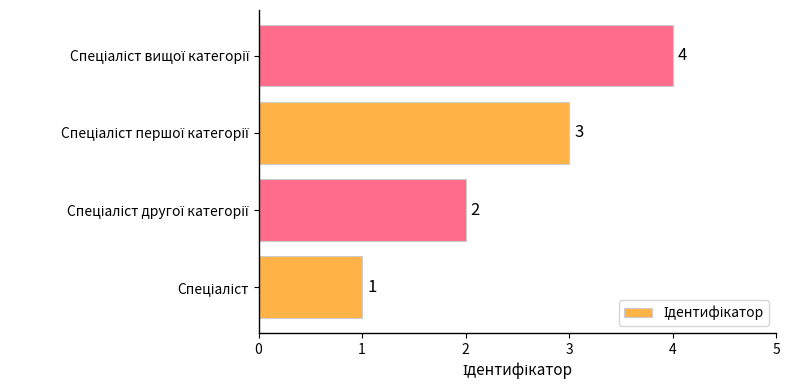

What is the sum of all values?

10